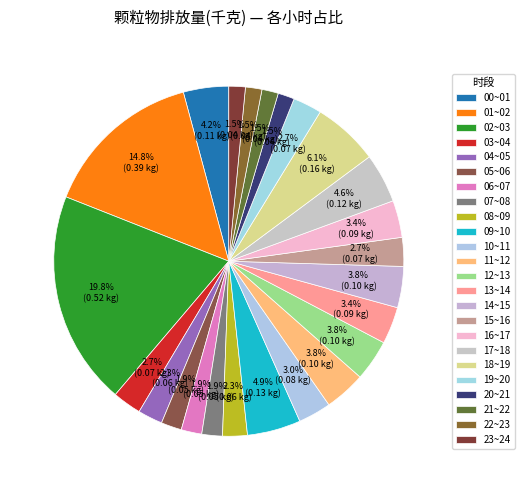

Count the number of slices in the pie.

24